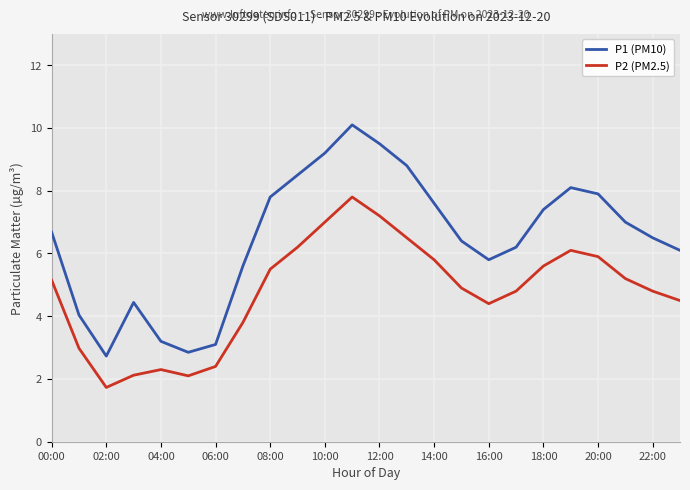

What is the minimum value for P2 (PM2.5)?

1.7